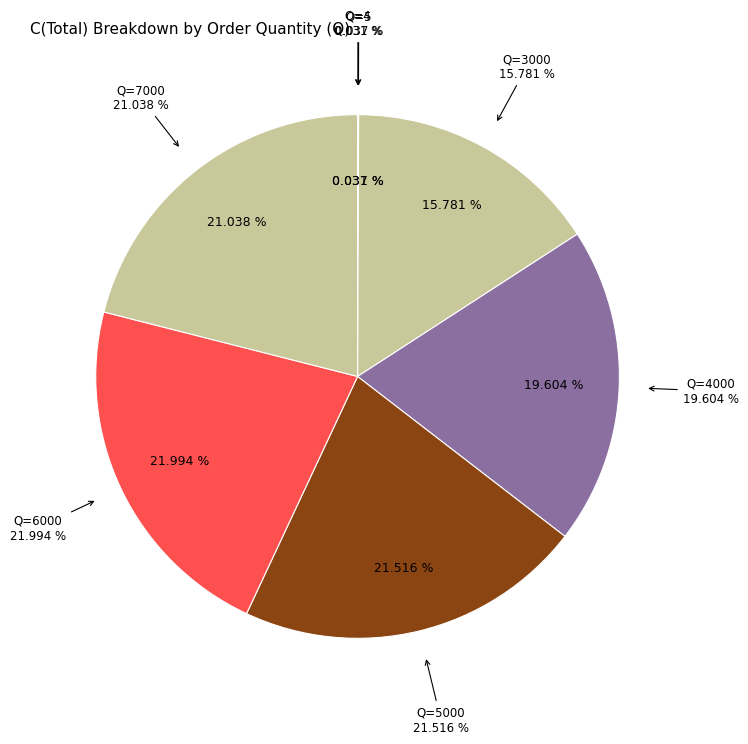

To the nearest percent, what percentage of the pie is 3000?

16%